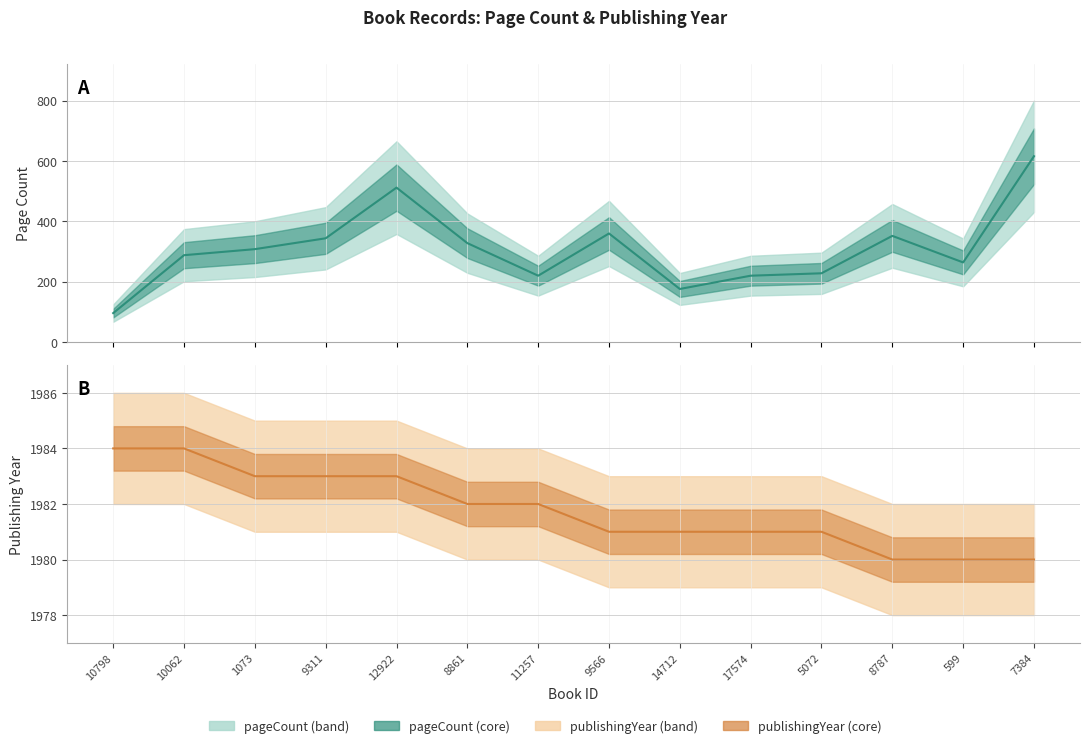

What is the total value across all series at 17574?

2201